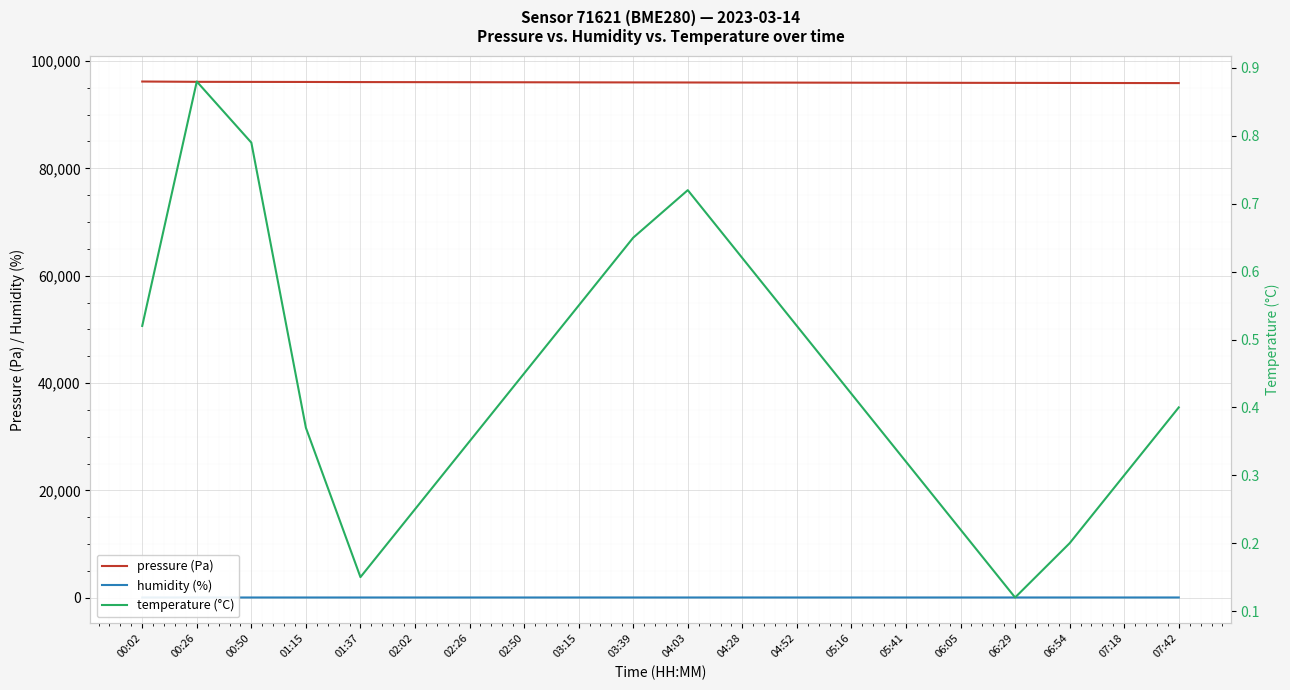

At which category is the sum across all series the highest?

00:02